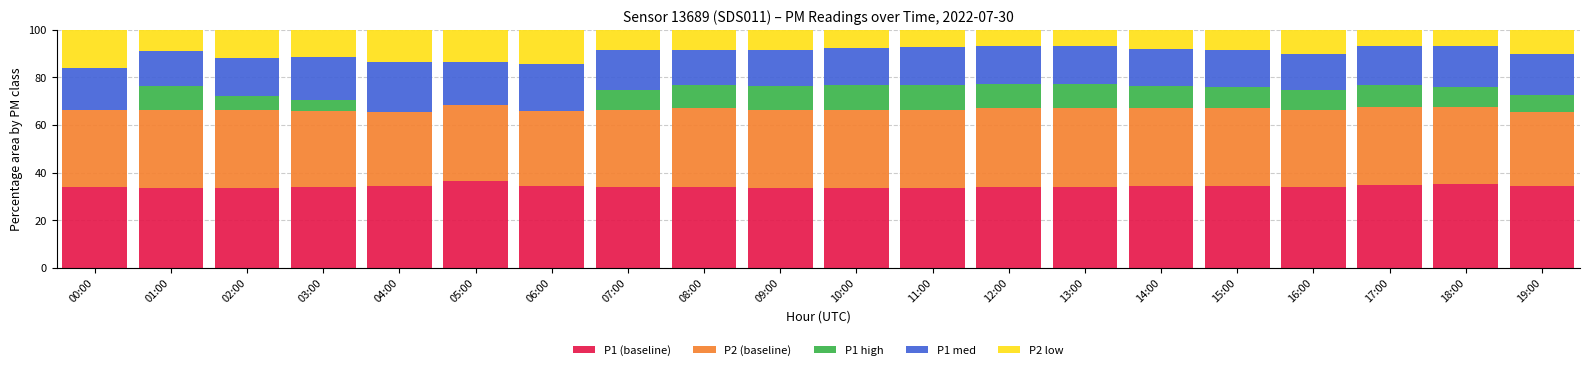

What is the total value across all series at 02:00?

100.0